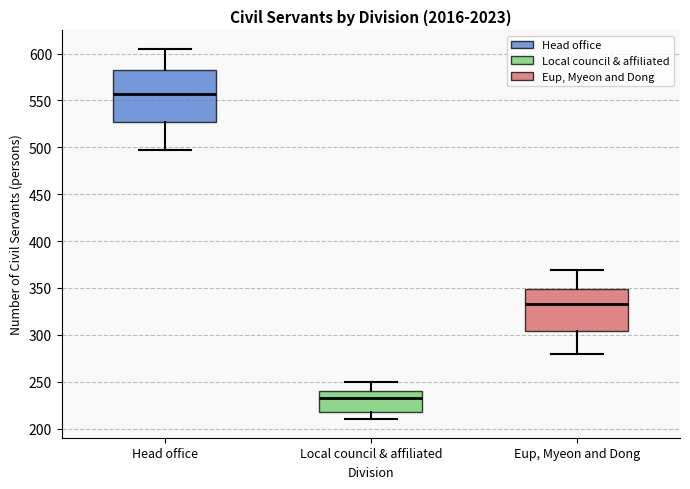

Reading left to right, read every box against the y-axis: the position of its median line, the range the box covers, and the ends of its whiskers. The values are not printed on the chart, so give them approximately, as read against the axis.

Head office: median 555, box 525 to 585, whiskers 495 to 605
Local council & affiliated: median 235, box 220 to 240, whiskers 210 to 250
Eup, Myeon and Dong: median 335, box 305 to 350, whiskers 280 to 370